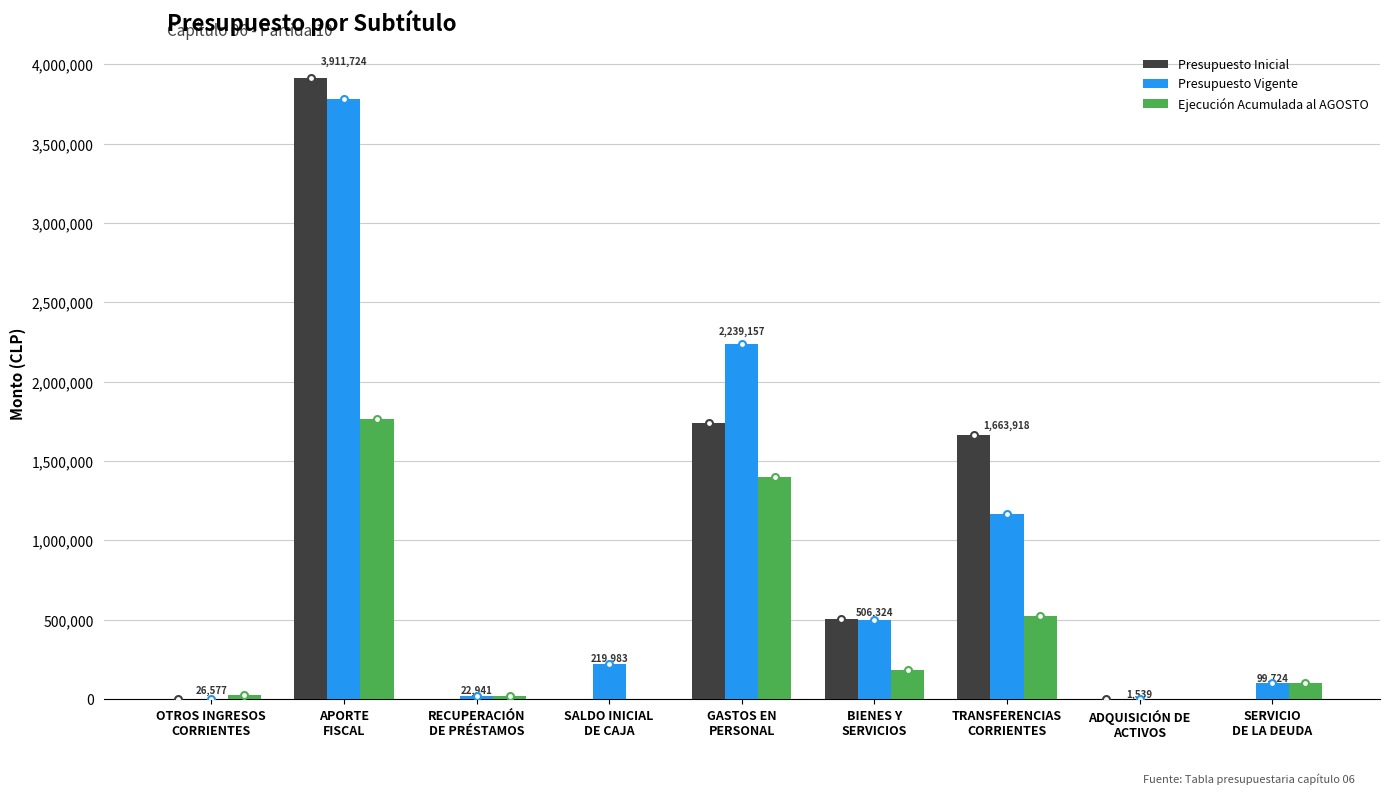

How many categories are shown in the chart?

9